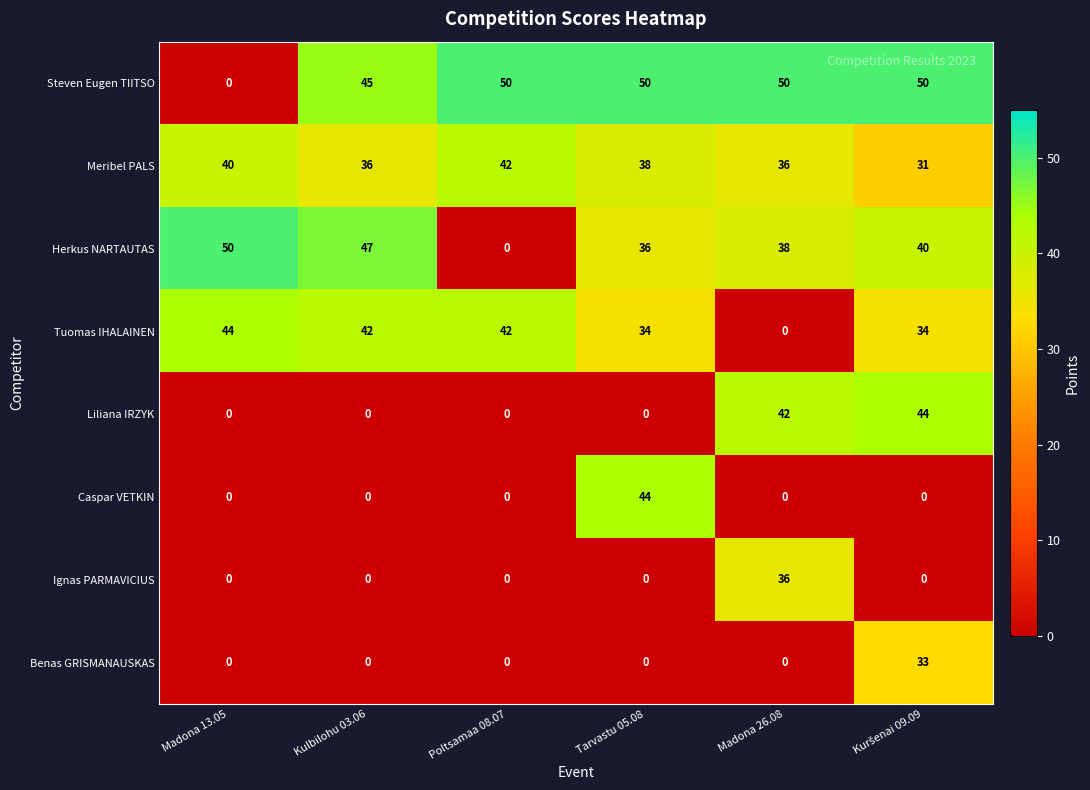

What value does the Tuomas IHALAINEN series have at Tarvastu 05.08, to the nearest 5?

35